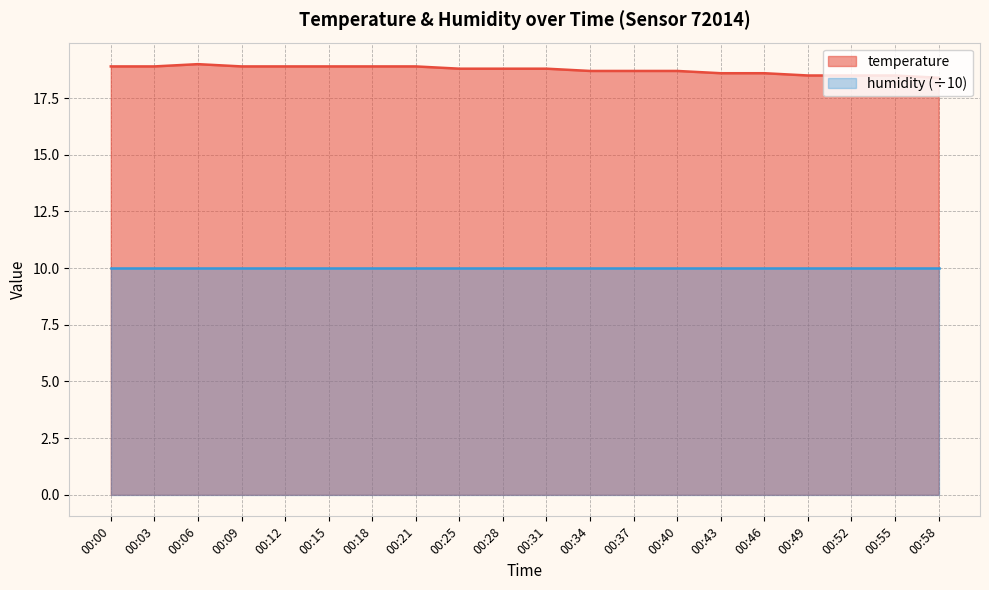

Is it true that the value at 00:40 is 18.7?

True